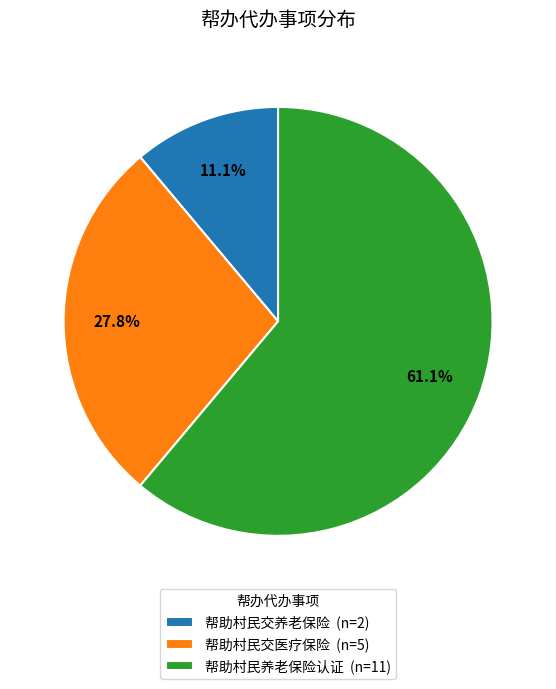

Which category has the smallest portion of the pie?

帮助村民交养老保险